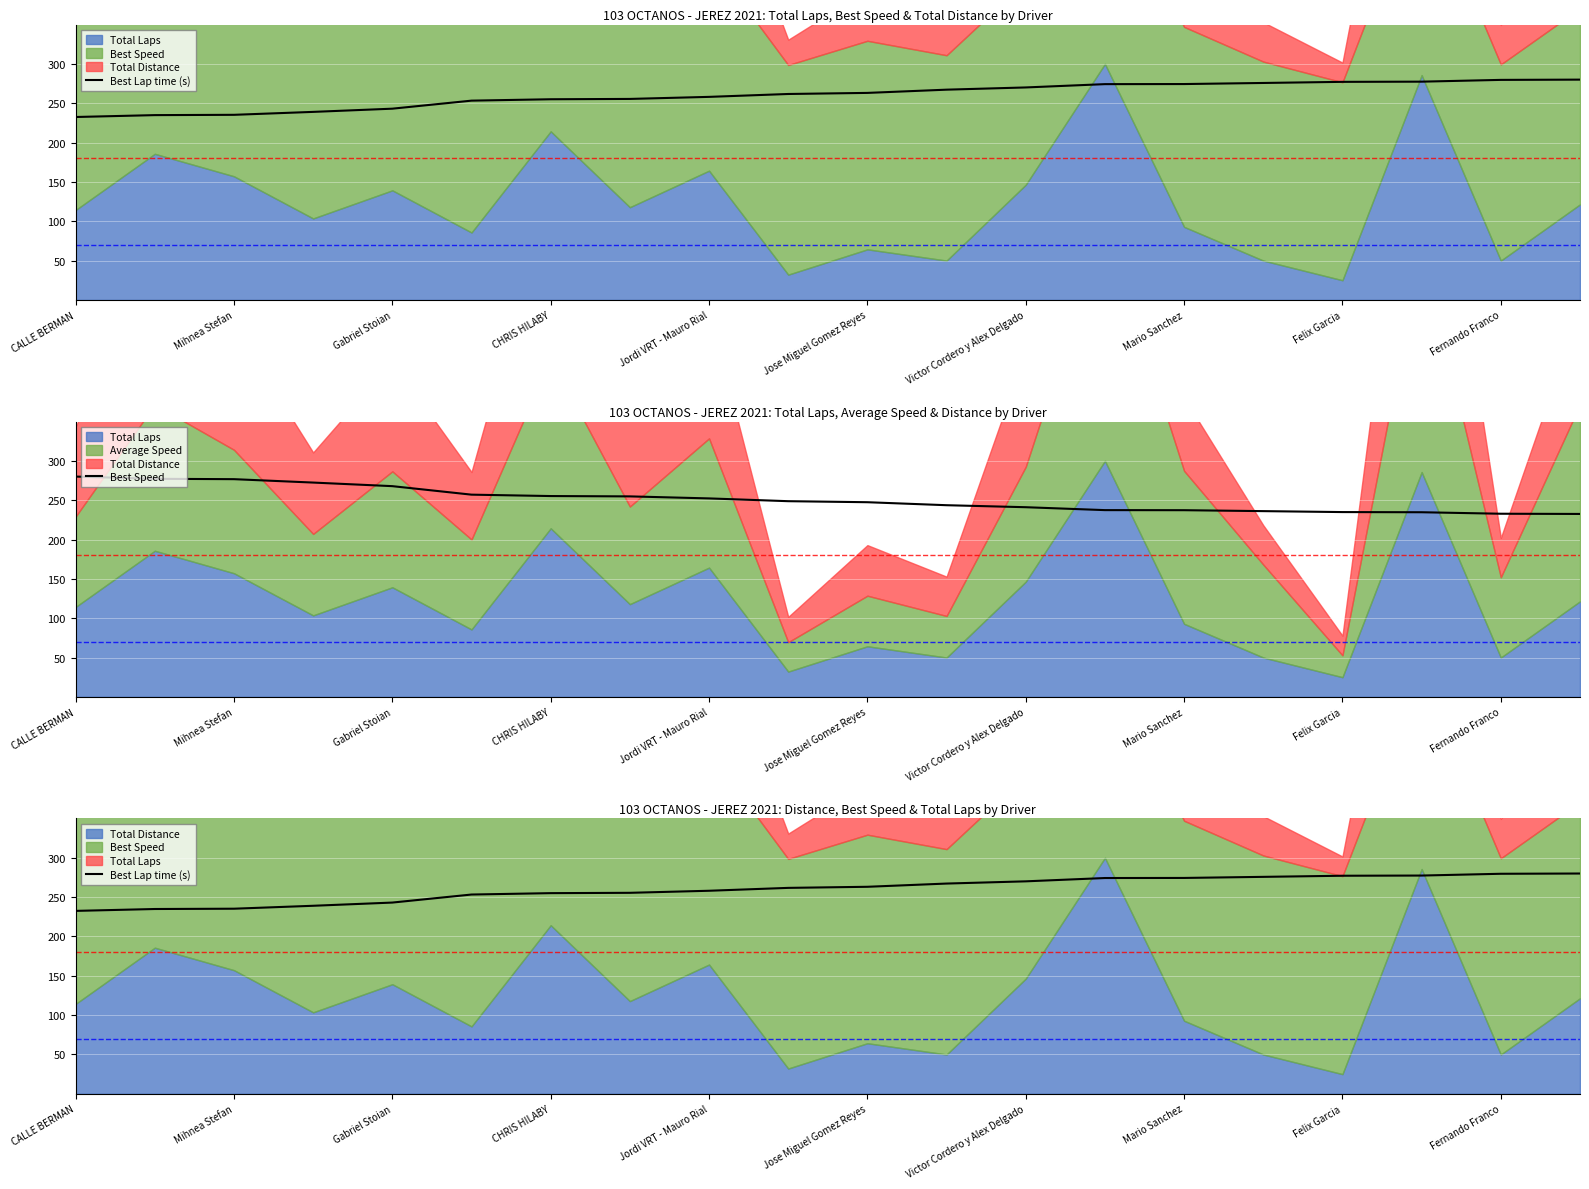

Which series has the widest spread of values?

Best Lap time (s)